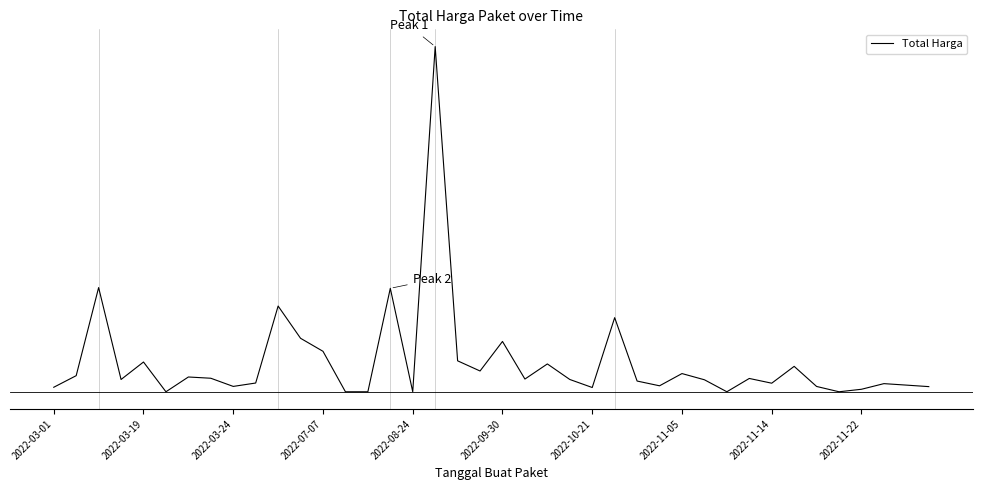

Does the chart have visible grid lines?

No